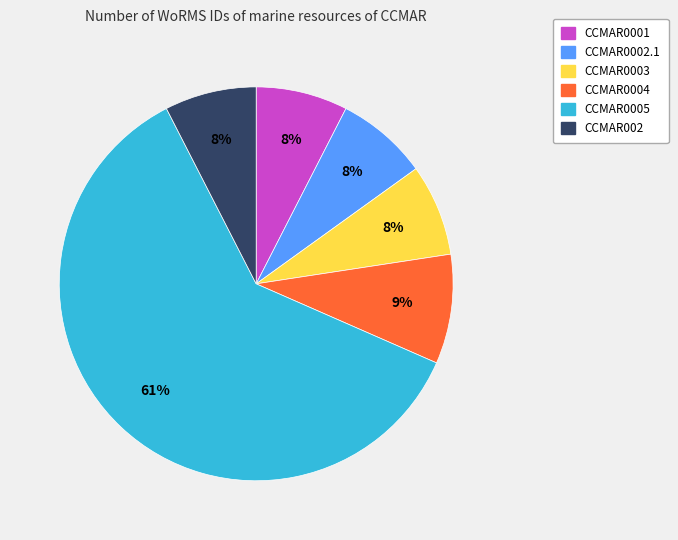

Do CCMAR0005 and CCMAR0002.1 together represent more than half of the pie?

Yes